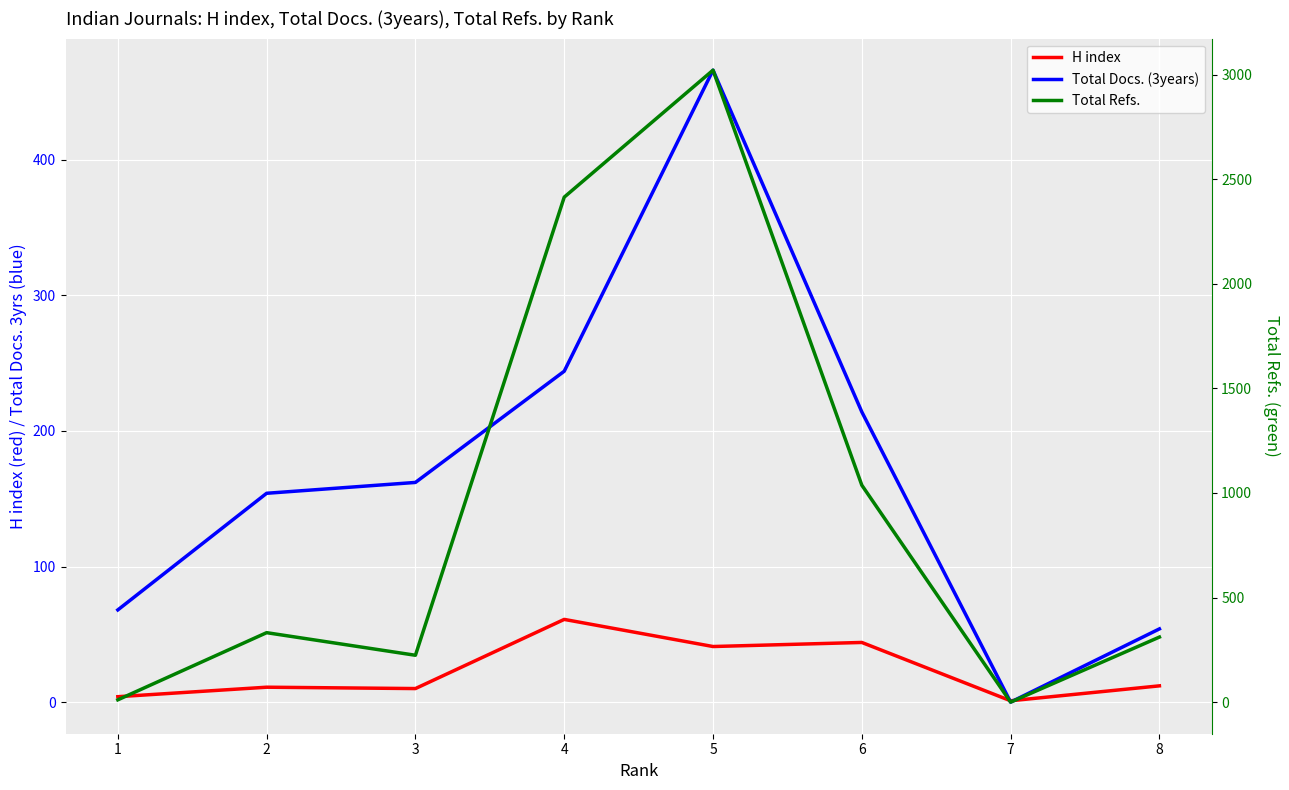

Reading right to left, list all the values displayed in this chart.

H index: 8=12	7=1	6=44	5=41	4=61	3=10	2=11	1=4
Total Docs. (3years): 8=54	7=0	6=214	5=466	4=244	3=162	2=154	1=68
Total Refs.: 8=311	7=0	6=1037	5=3021	4=2414	3=224	2=332	1=11